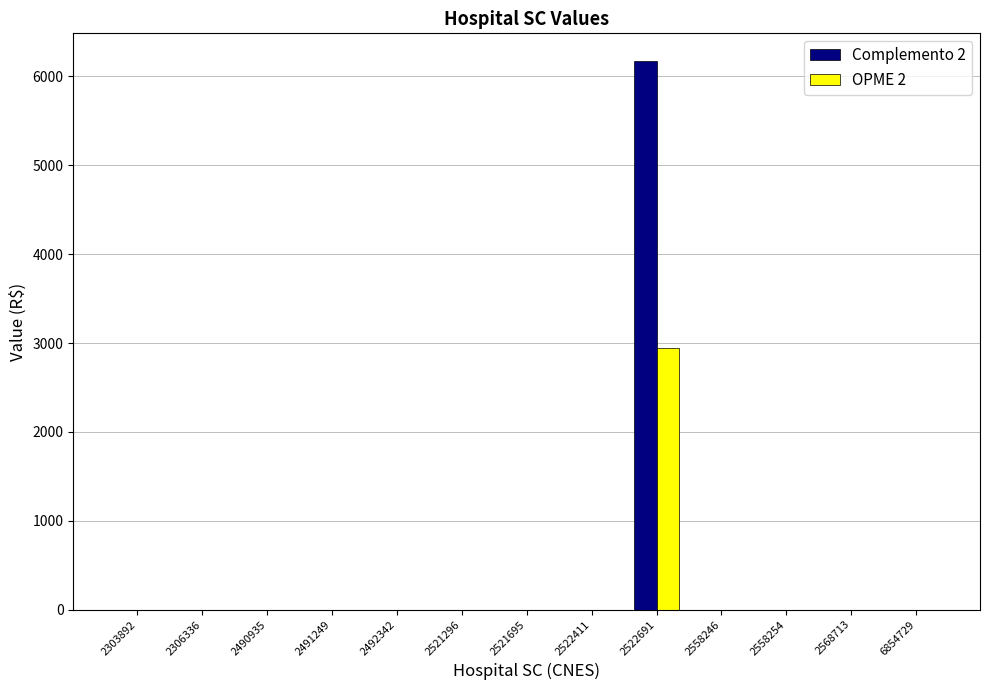

At which category does the chart reach its peak across all series?

2522691